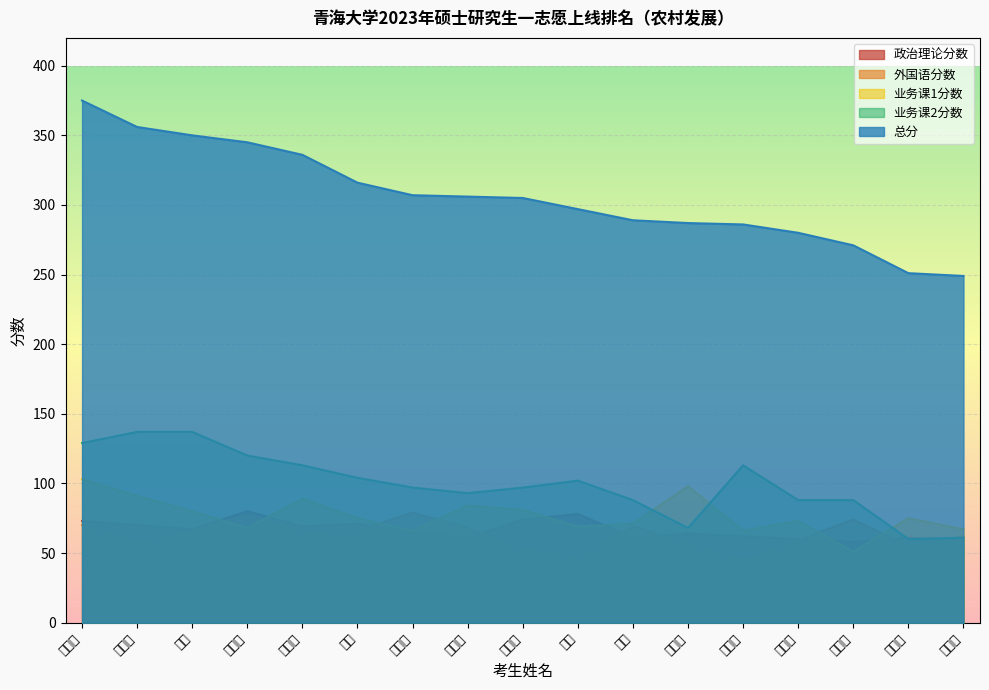

True or false: 总分 and 外国语分数 cross at least once.

False